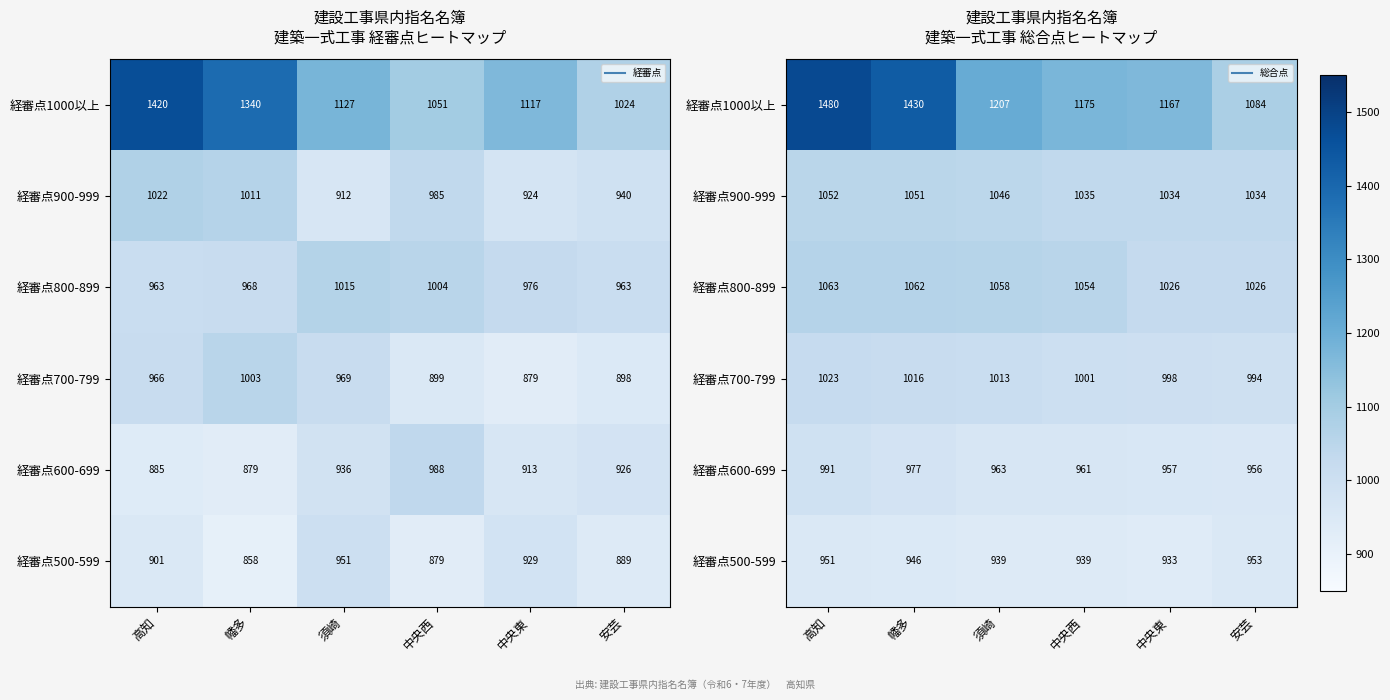

What is the sum of the 経審点1000以上 values at 幡多 and 高知?

2910